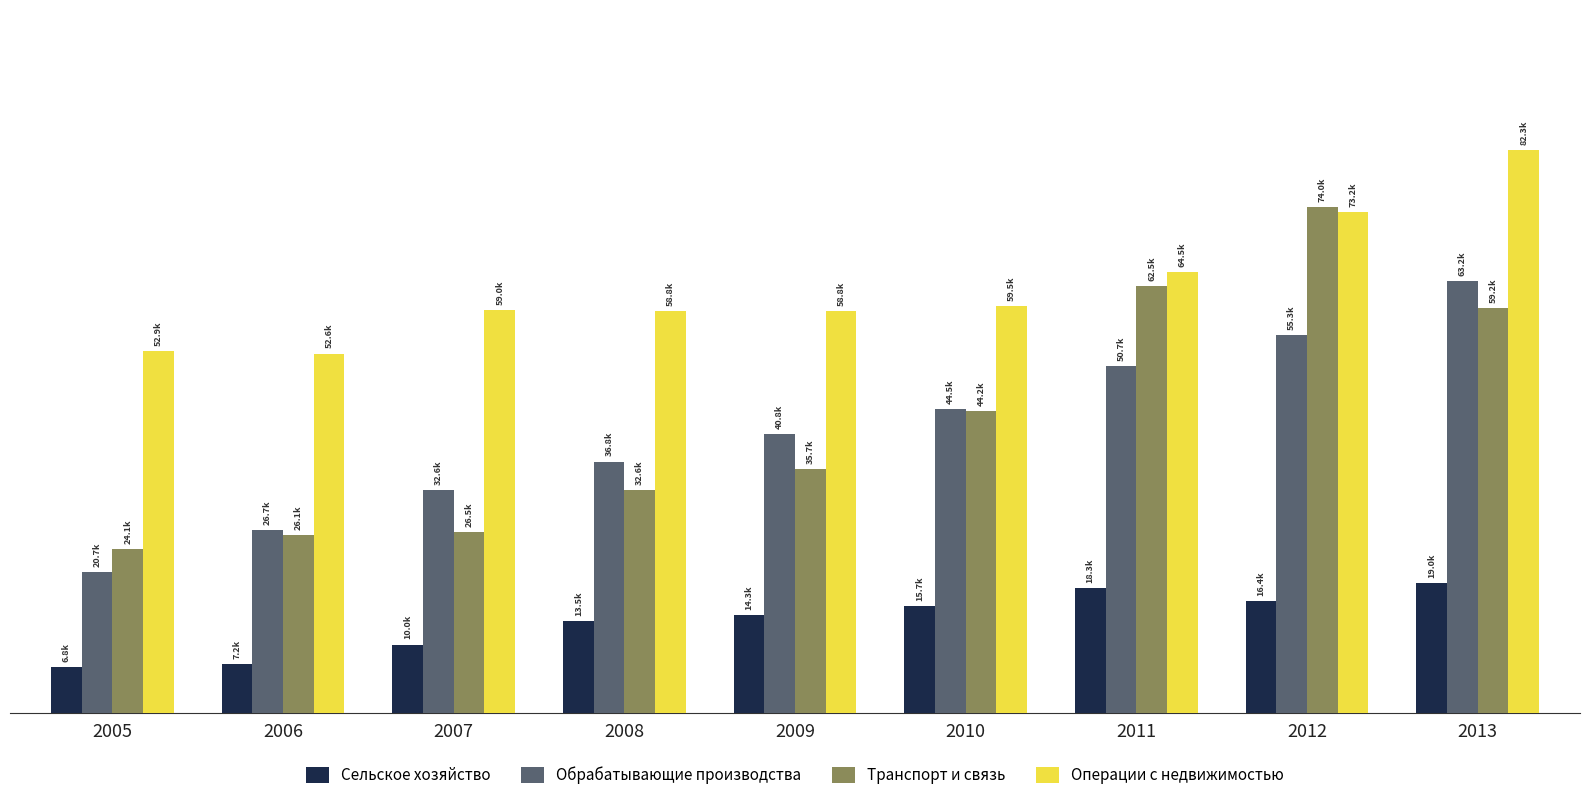

Does the chart contain any negative values?

No